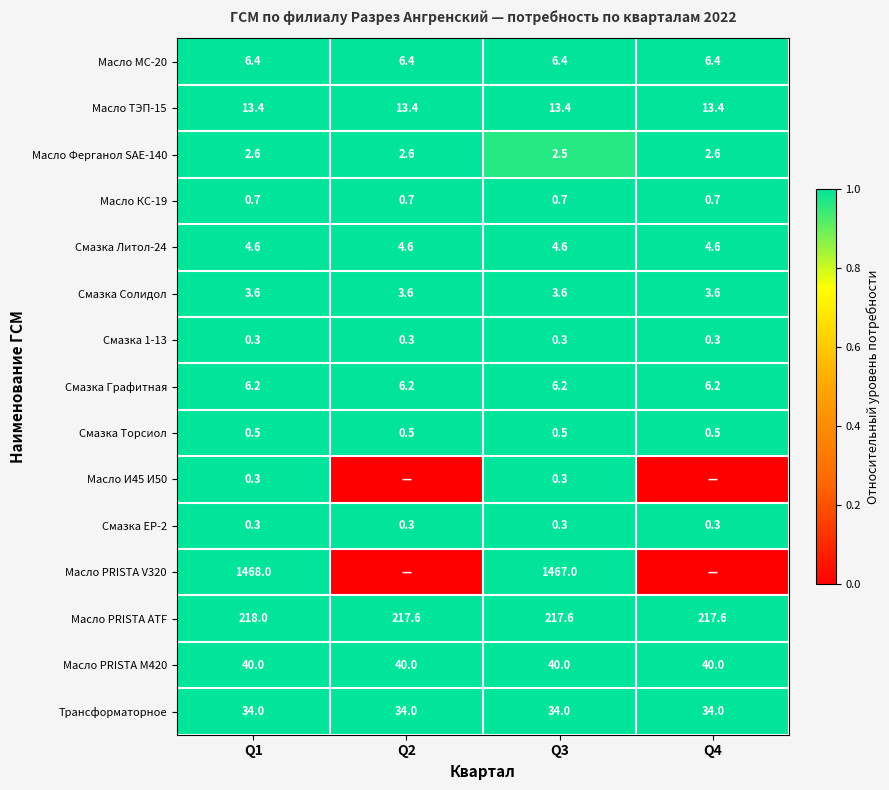

At which category is the sum across all series the highest?

Q1